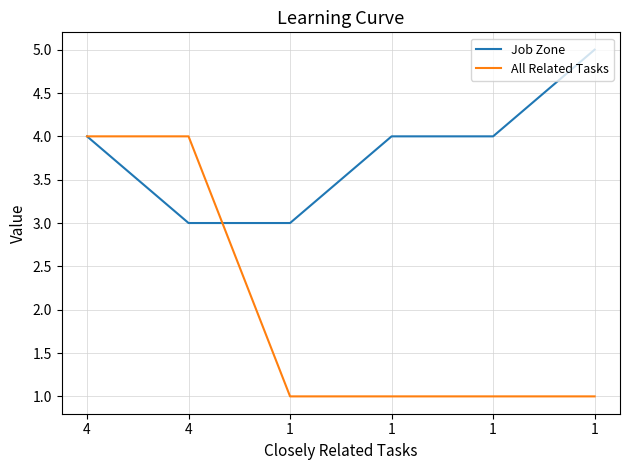

At how many categories does at least one series exceed 3?

5